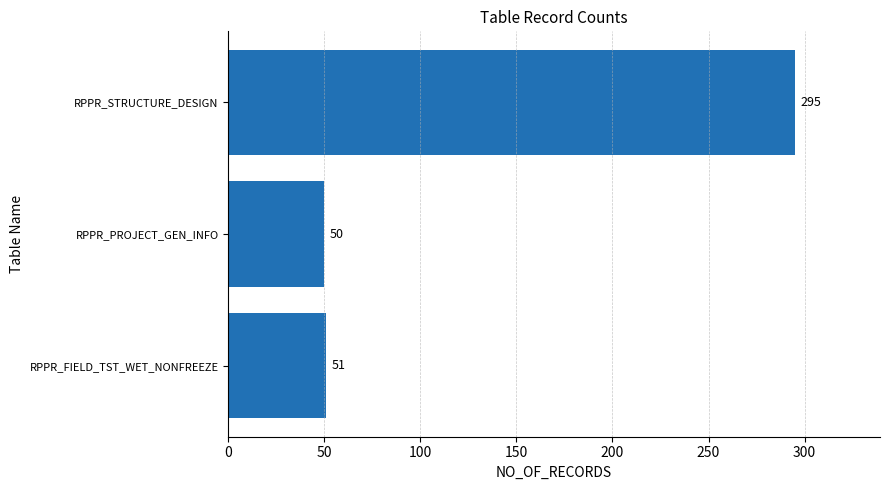

At which label is the value closest to 172?

RPPR_FIELD_TST_WET_NONFREEZE